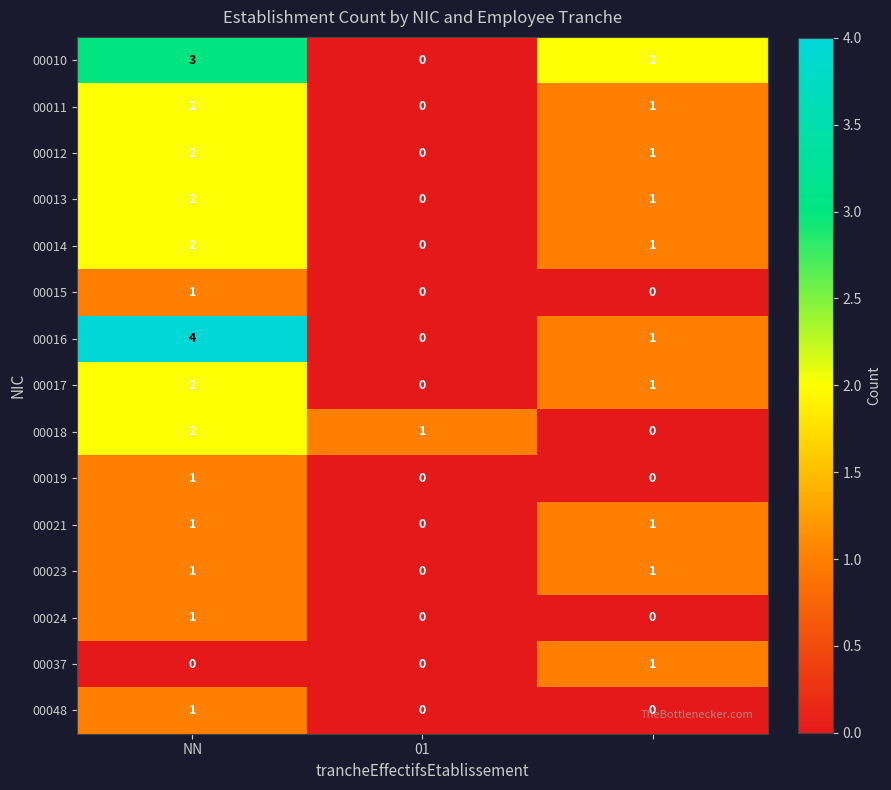

Count the 00037 values in the range 0 to 1.

3